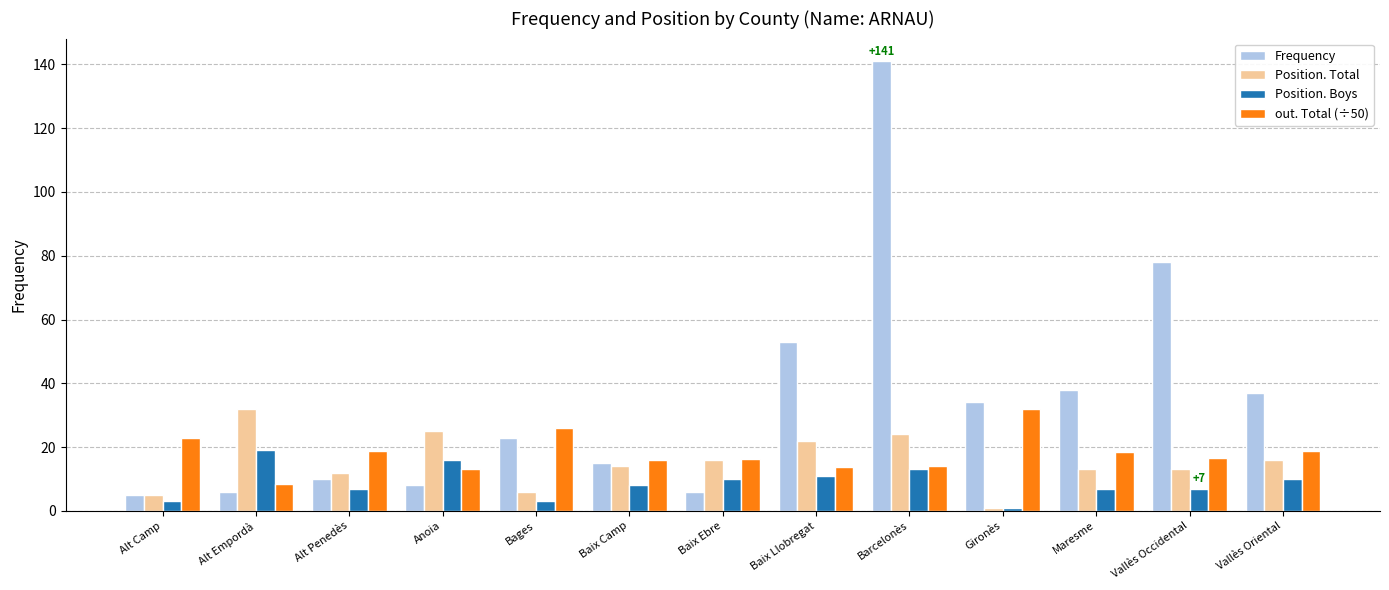

At which label is Frequency closest to 73?

Vallès Occidental